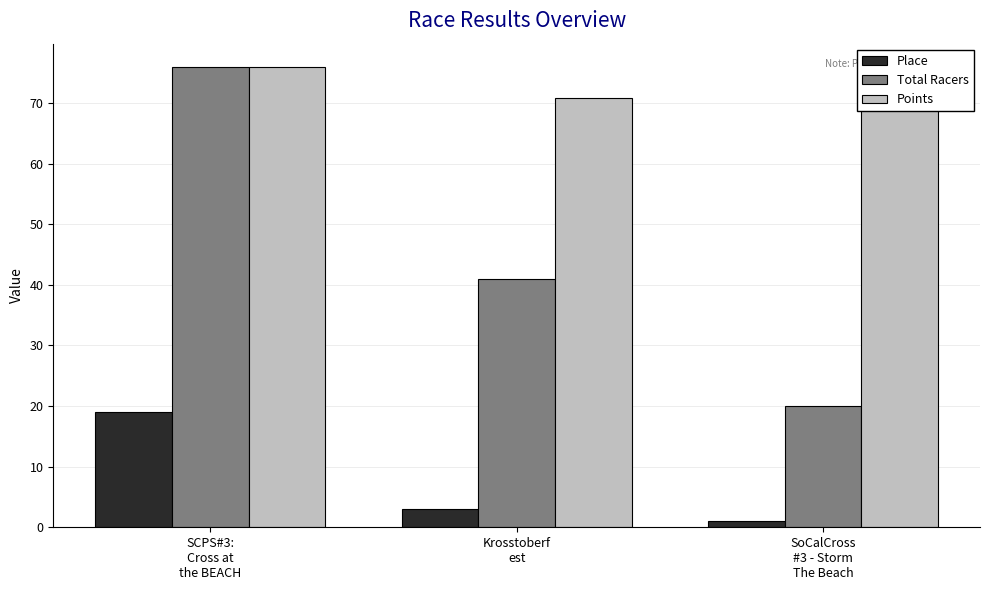

What is the average value of the Place series?

7.7